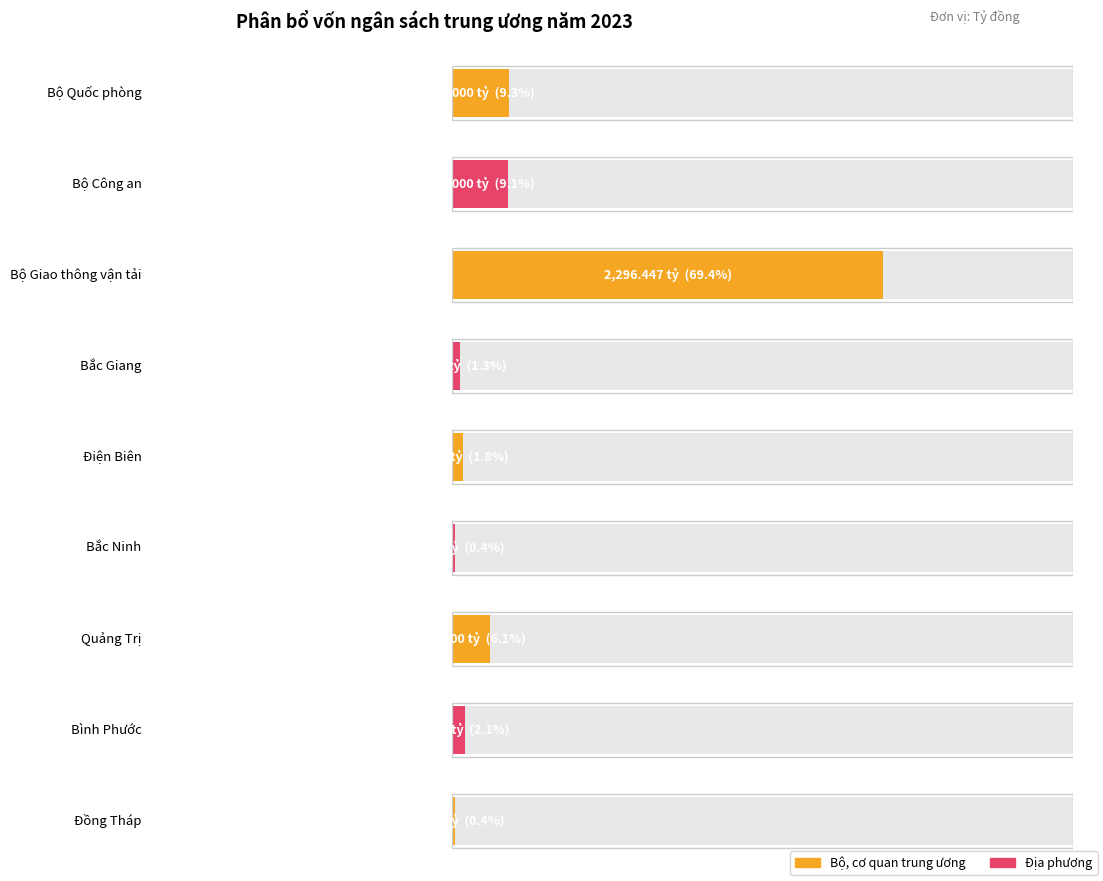

Are the bars grouped side by side (vs. stacked)?

No